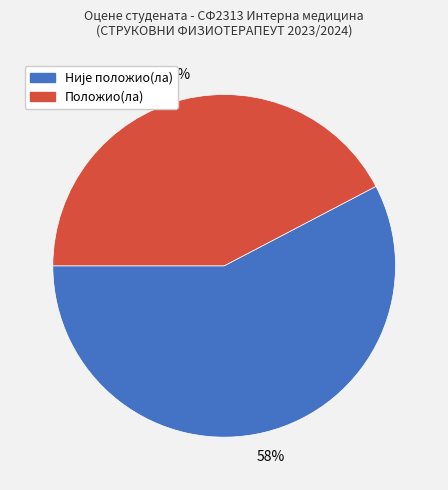

To the nearest percent, what is the average slice percentage?

50%